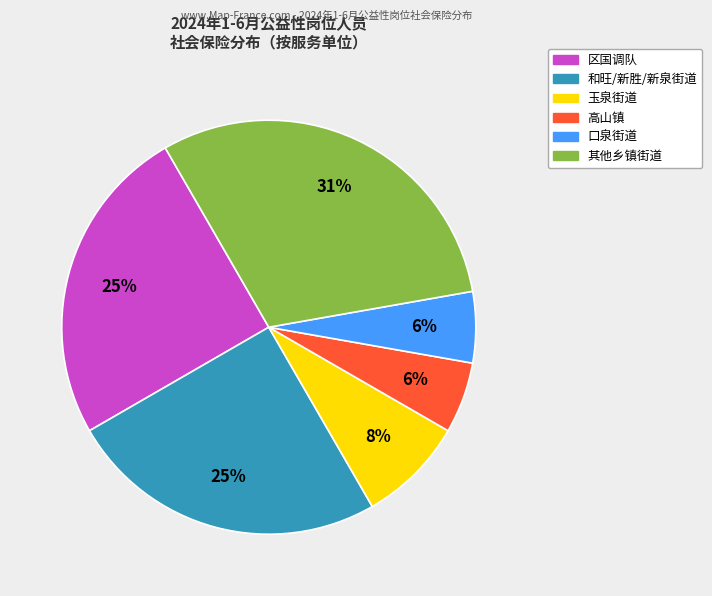

To the nearest percent, what is the difference between the largest and smallest slice percentages?

25%